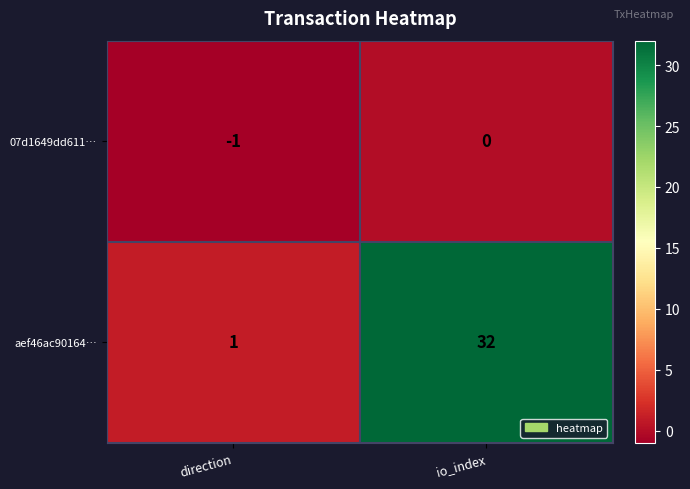

Is it true that 07d1649dd611… equals 0 at direction?

False